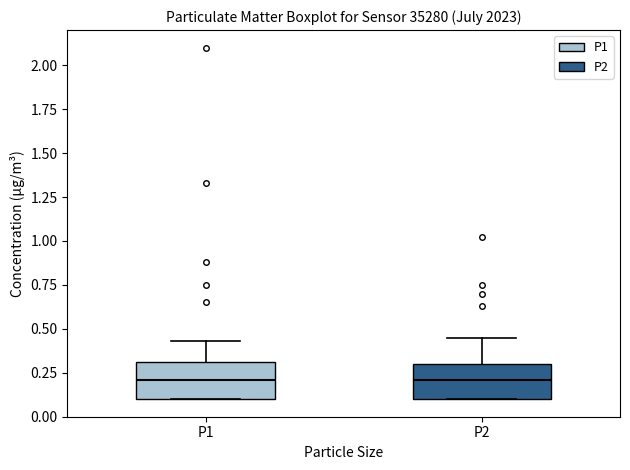

Reading left to right, read every box against the y-axis: the position of its median line, the range the box covers, and the ends of its whiskers. The values are not printed on the chart, so give them approximately, as read against the axis.

P1: median 0.20, box 0.10 to 0.30, whiskers 0.10 to 0.45
P2: median 0.20, box 0.10 to 0.30, whiskers 0.10 to 0.45